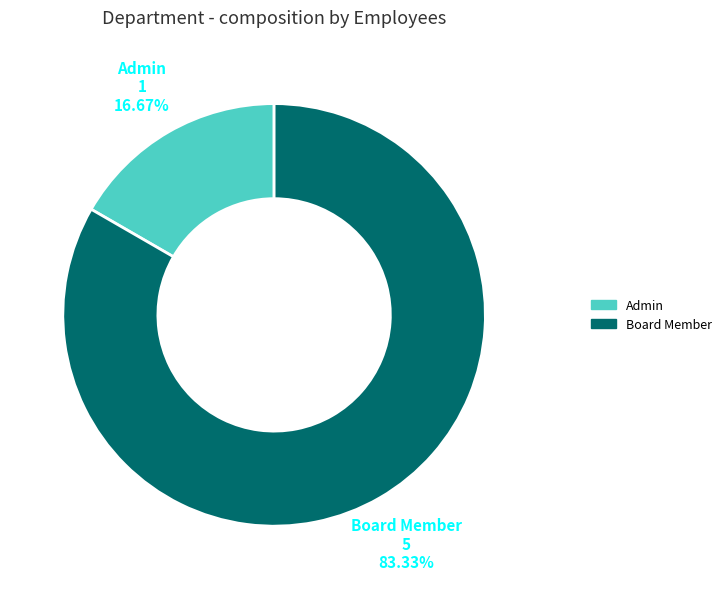

To the nearest percent, what is the difference between the Board Member and Admin slice percentages?

67%